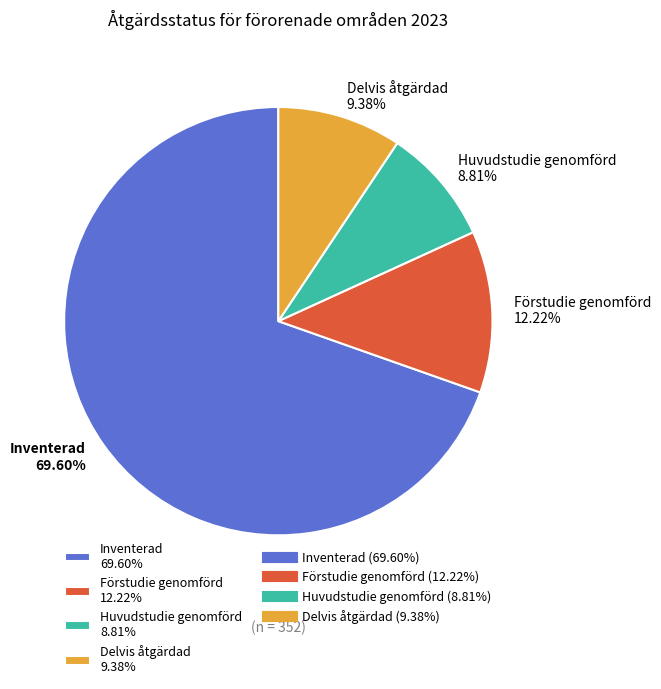

The Förstudie genomförd slice represents 23% of the pie. True or false?

False